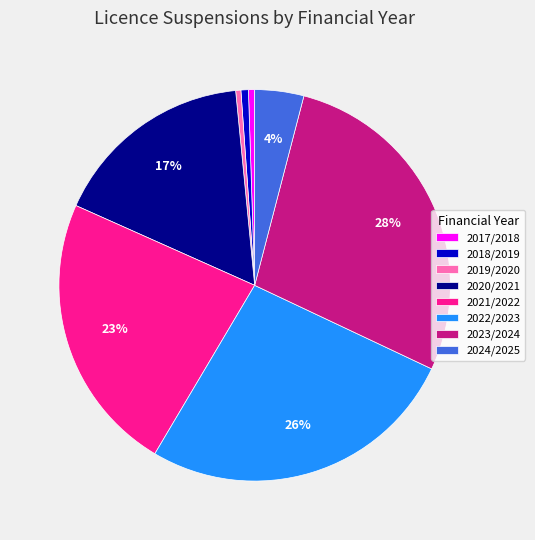

To the nearest percent, what percentage of the pie is 2020/2021?

17%